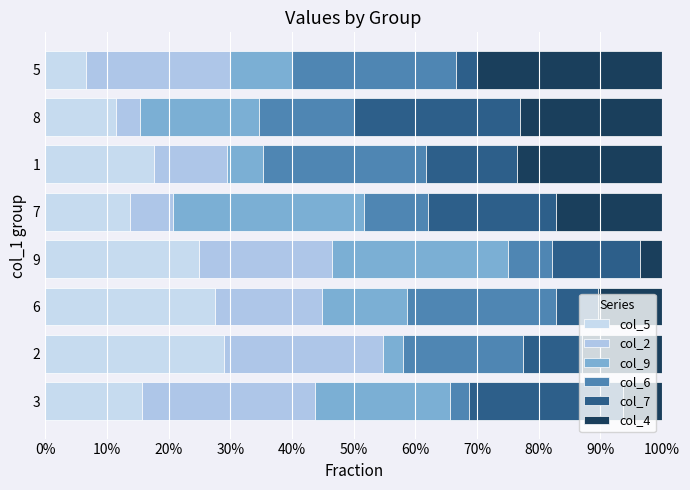

How many series are shown in this chart?

6